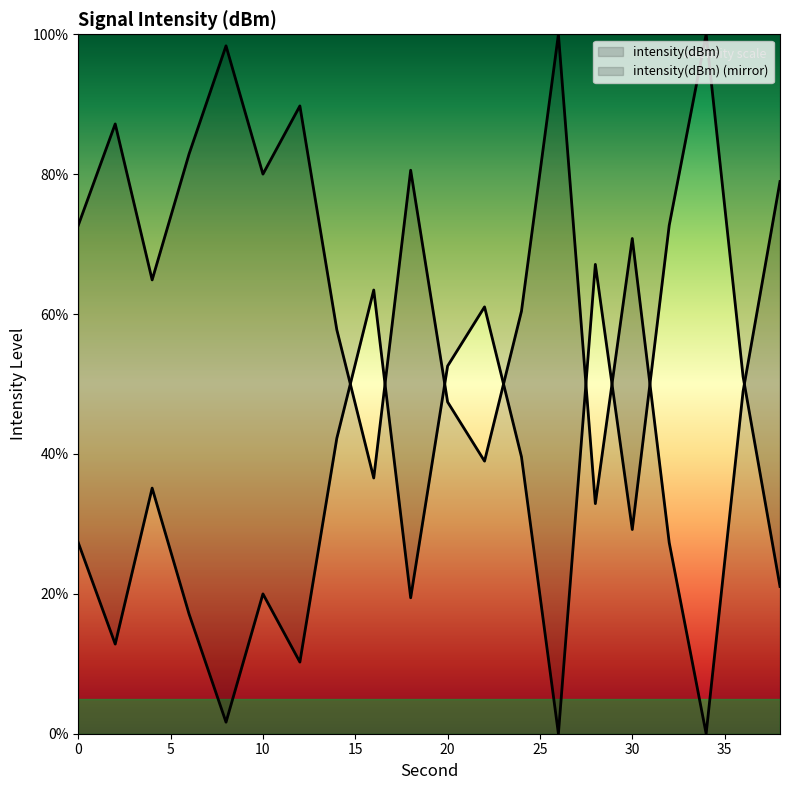

Is it true that the value at 32 is 27.3?

True